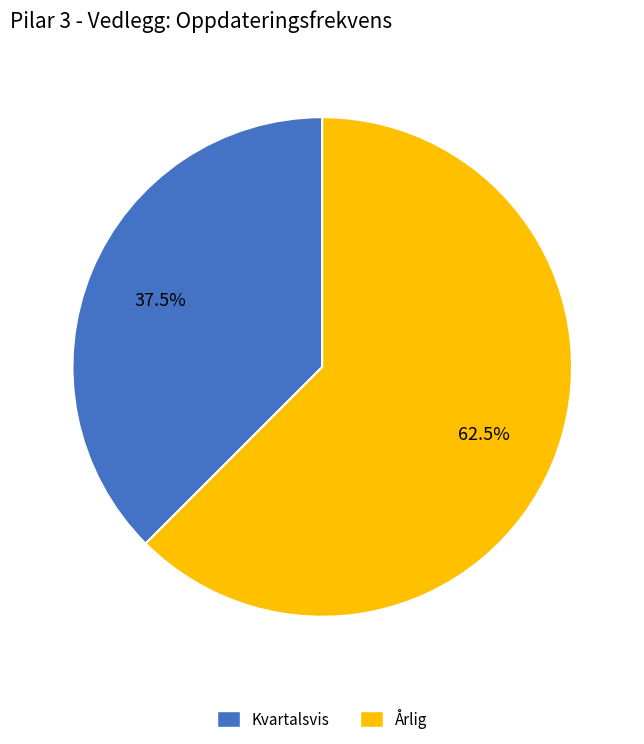

True or false: Årlig accounts for 75% of the total.

False